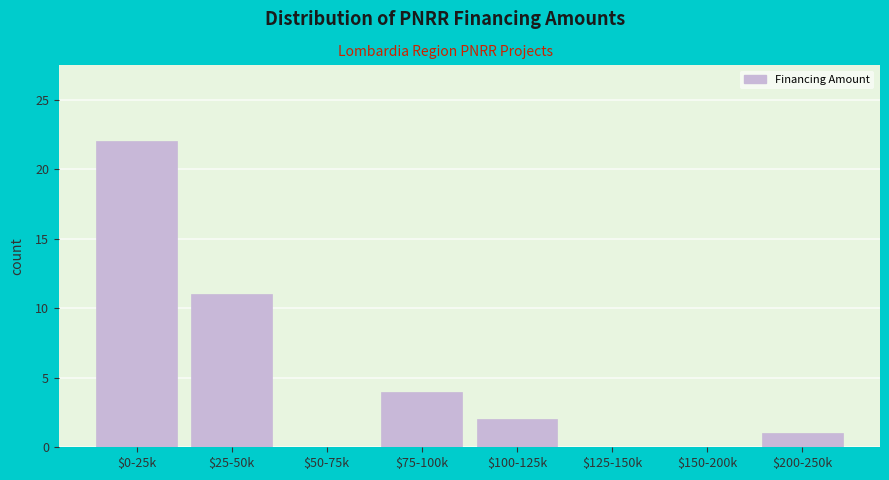

What is the sum of all values?

40